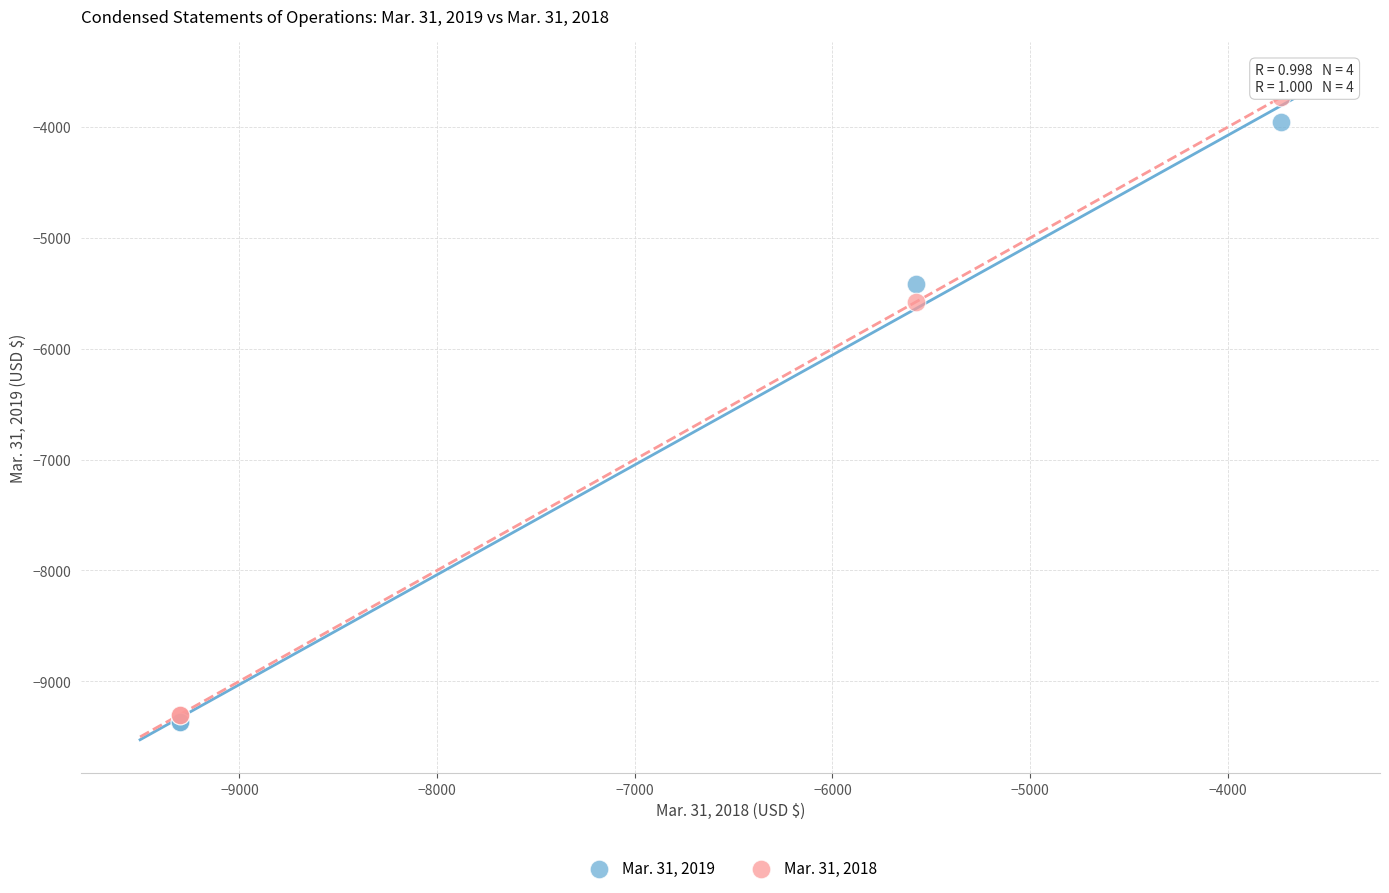

Which series has the widest spread of Y values?

Mar. 31, 2018